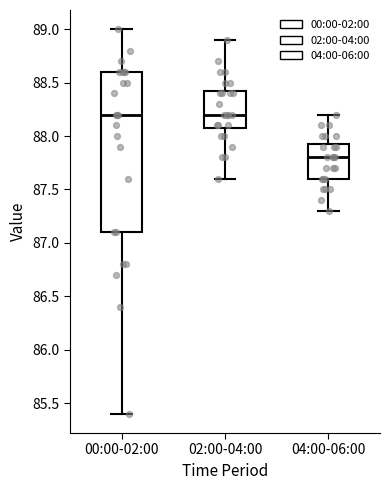

Comparing the boxes themselves (not the whiskers), which one is the tallest?

00:00-02:00